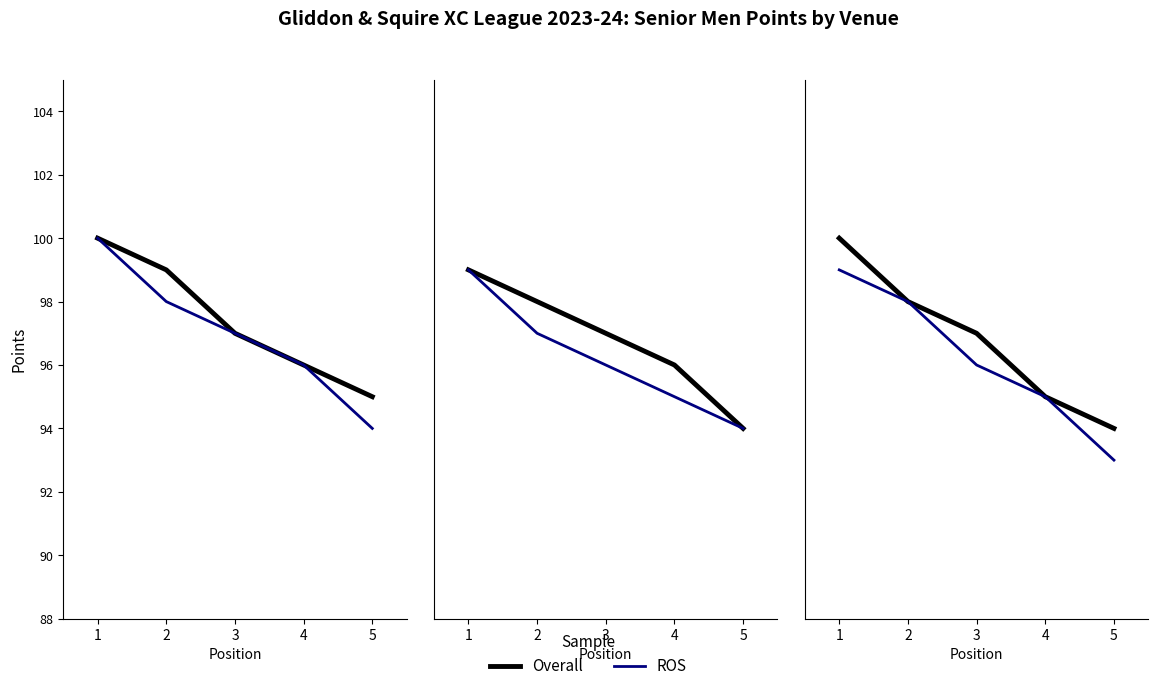

What are all the series names shown in the legend?

Overall, ROS